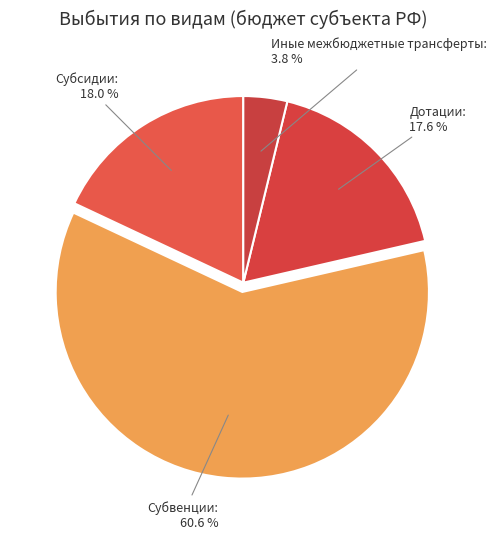

How many slices are in this pie chart?

4